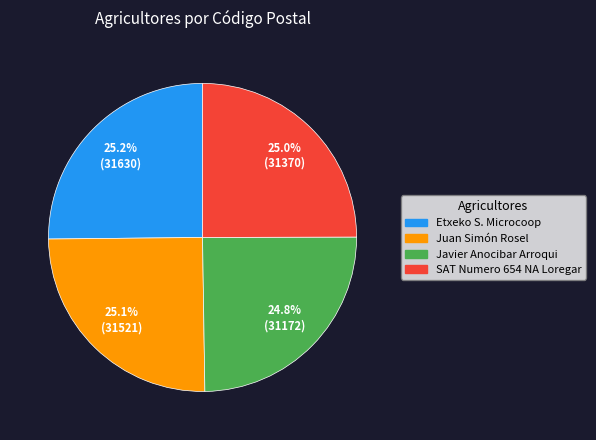

What percentage do Juan Simón Rosel and Javier Anocibar Arroqui together represent?

49.9%